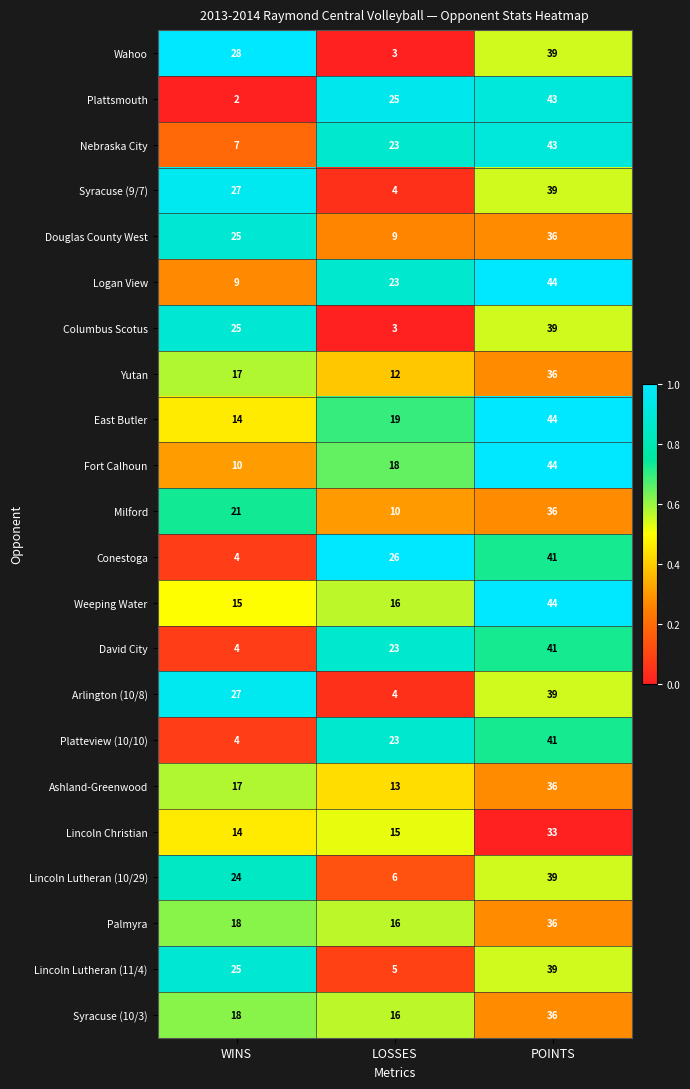

What is the approximate value of Douglas County West at LOSSES, to the nearest 5?

10